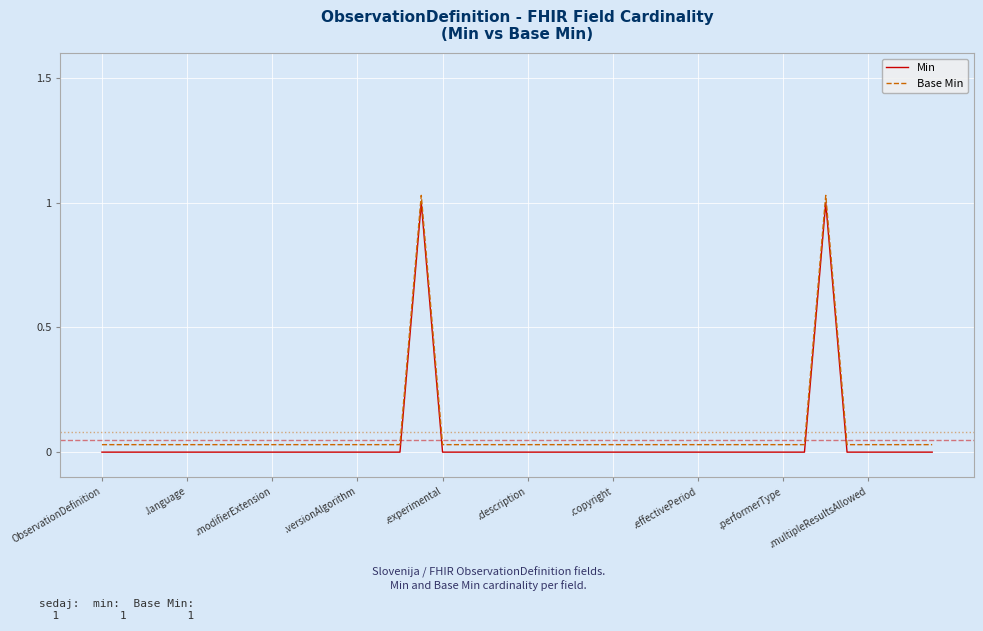

True or false: Base Min and Min intersect in this chart.

False